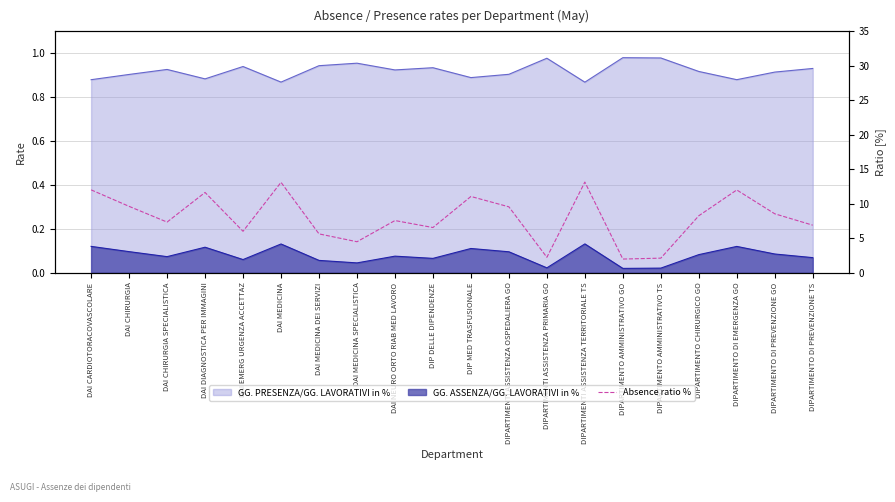

The chart shows a value of 16.4 at DAI CHIRURGIA. True or false?

False